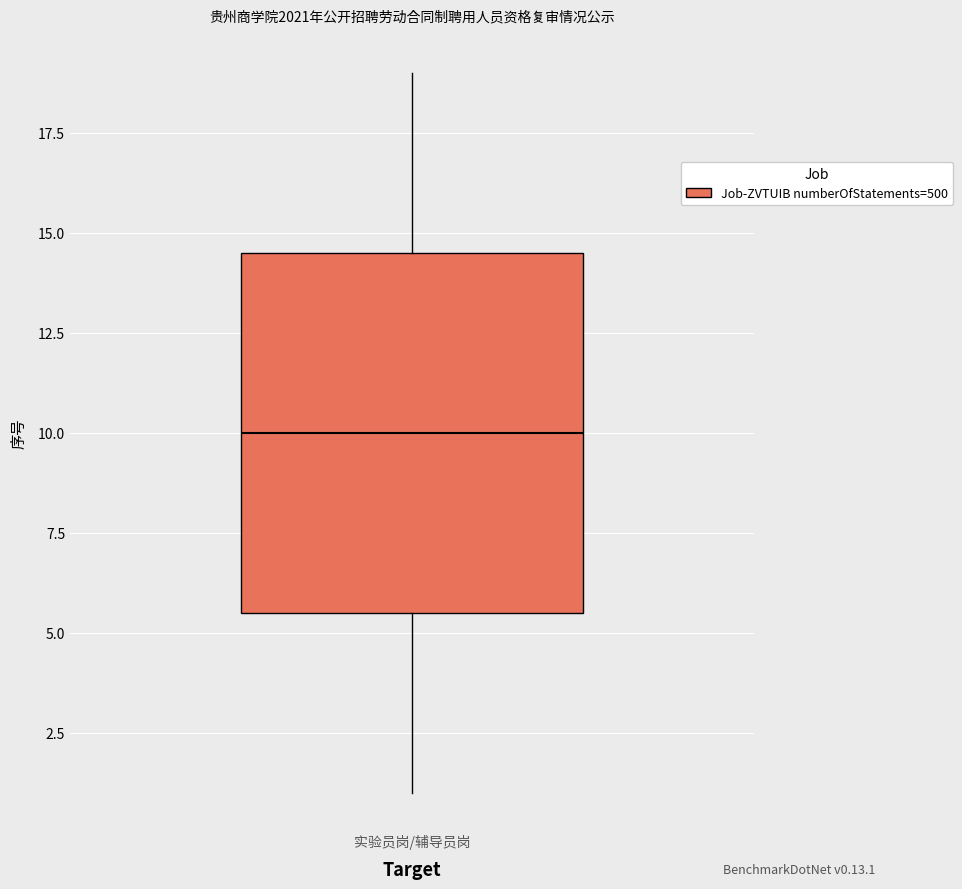

Read this box plot against the y-axis: the position of the median line, the range covered by the box, and the ends of both whiskers. The values are not printed on the chart, so give them approximately, as read against the axis.

median 10.0, box 5.5 to 14.5, whiskers 1.0 to 19.0